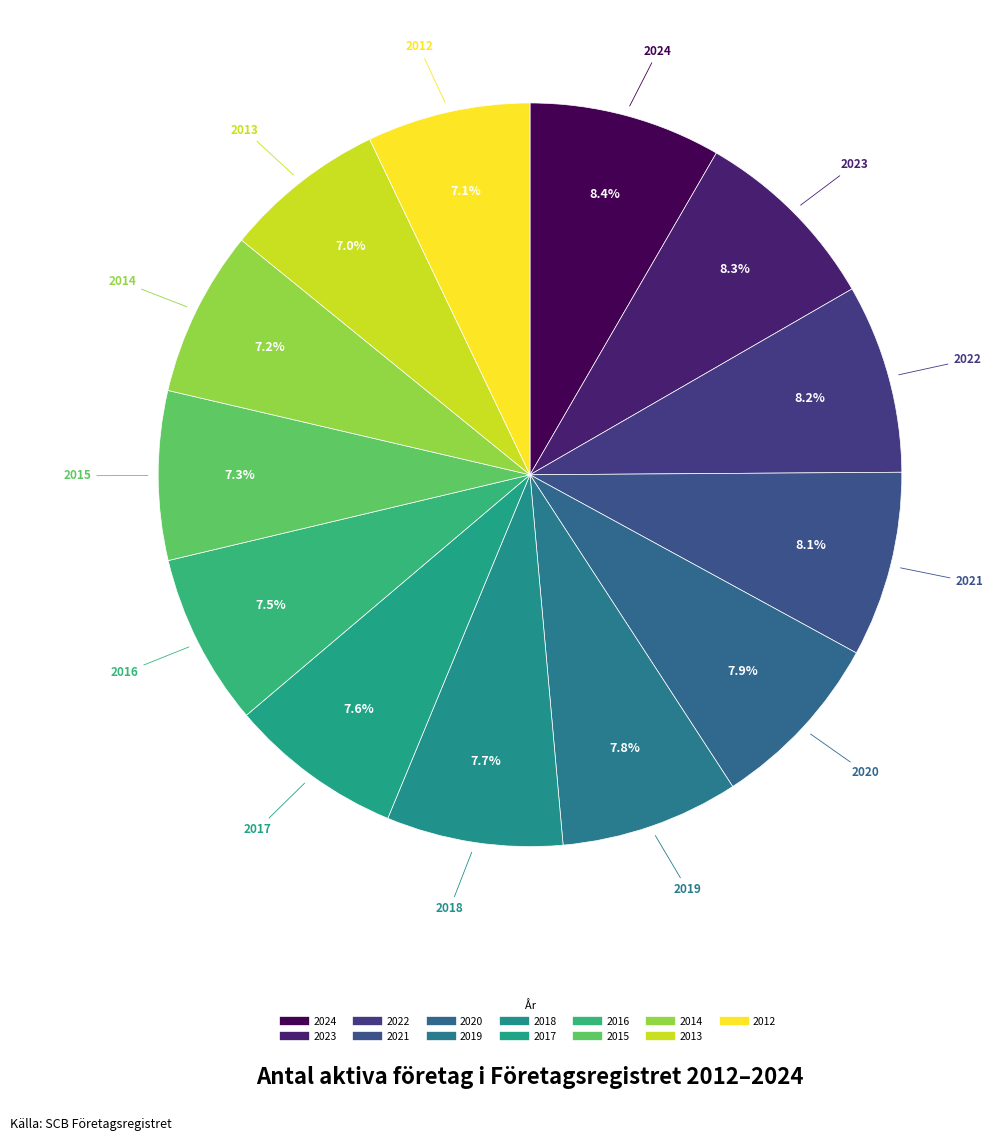

How much of the chart is everything except 2014?

92.8%